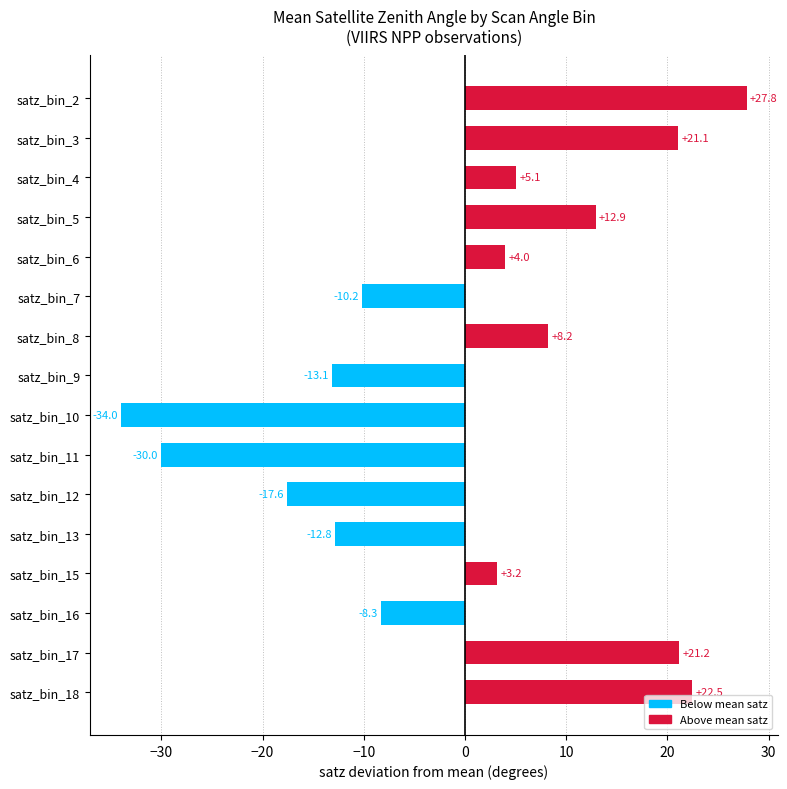

Between satz_bin_13 and satz_bin_5, which is larger?

satz_bin_5